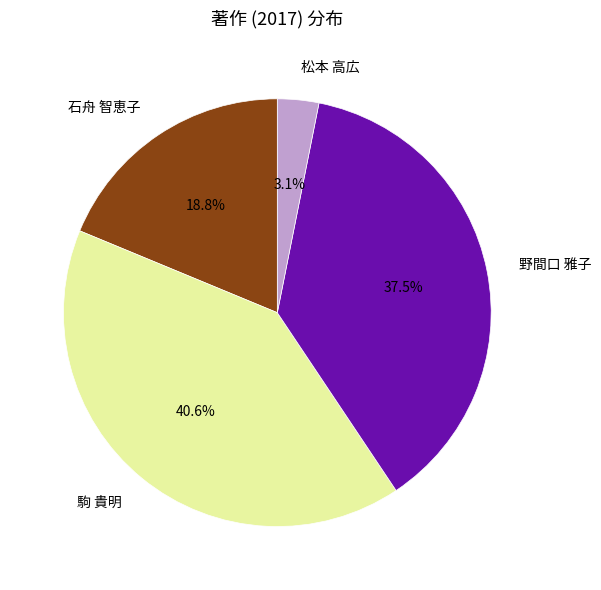

Combined, do 石舟 智恵子 and 松本 高広 account for over 50%?

No